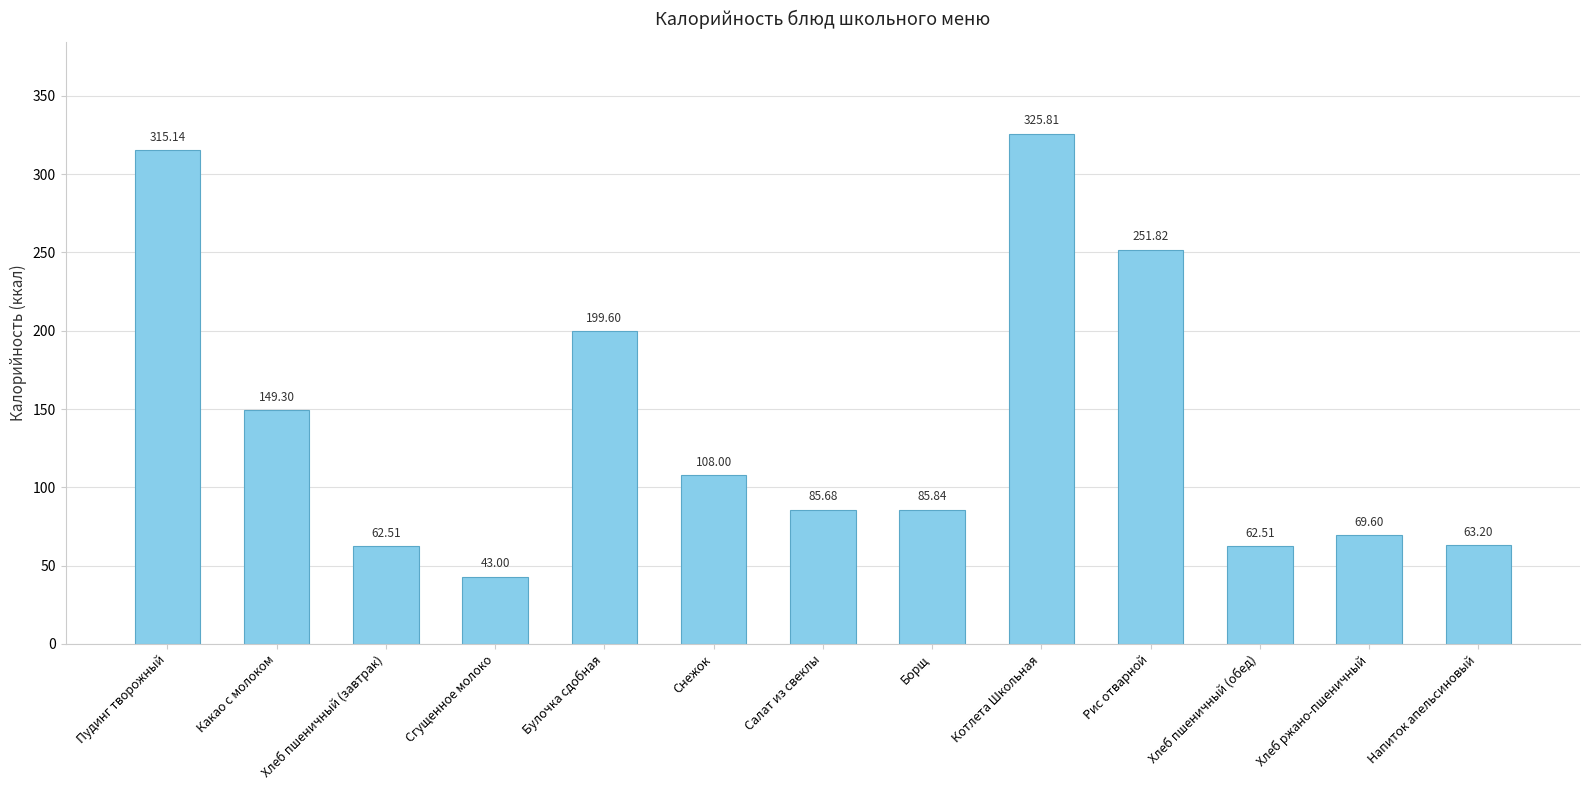

What is the sum of all values?

1822.0